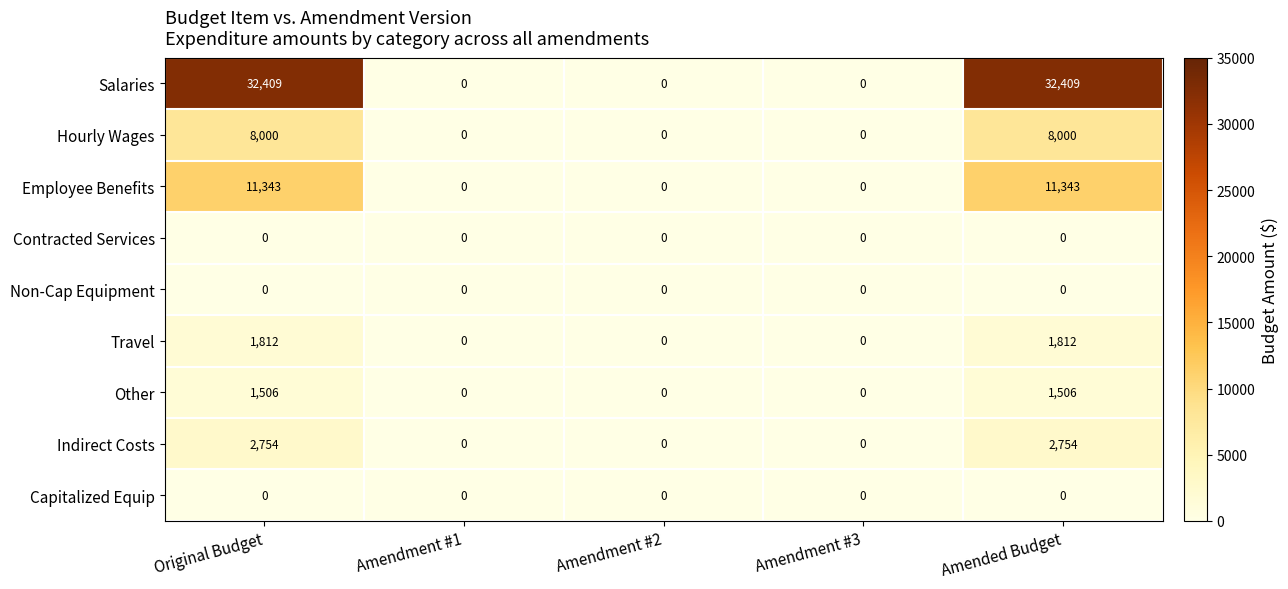

What is the spread (max minus min) of values at Original Budget?

32409